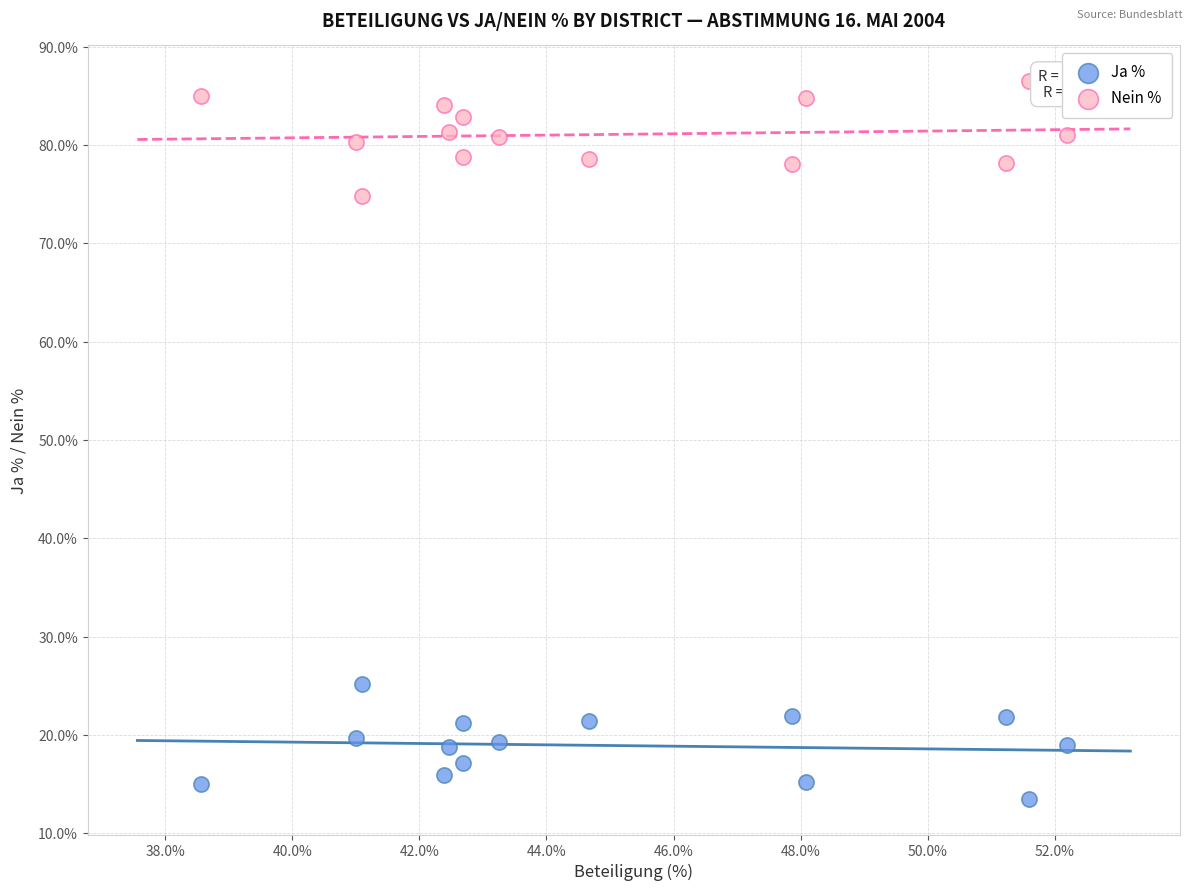

What is the X range (max minus min) for the scatter plot?

13.6